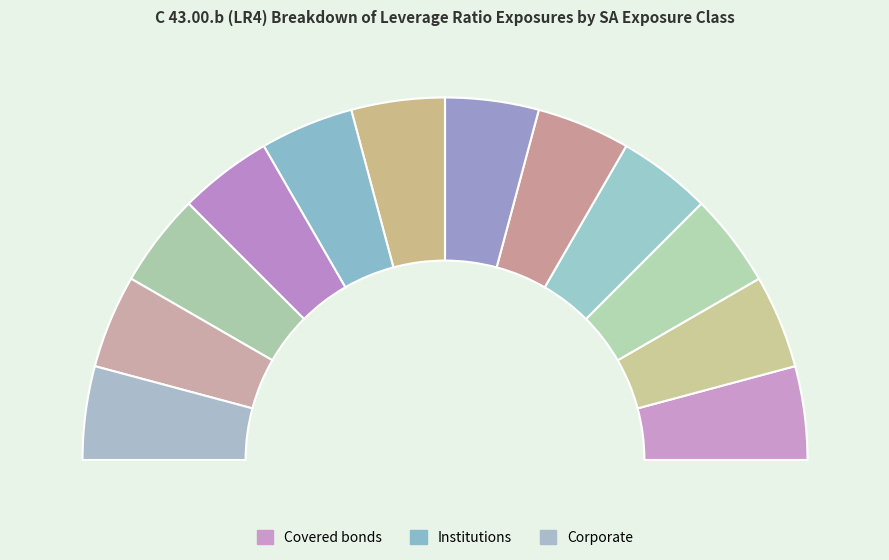

Rank the categories by value from highest to lowest.

Corporate, Retail Exposures, Secured by mortgages, Institutions, PSEs NOT treated as sovereign, MDBs NOT treated as sovereigns, Regional governments (non-sovereign), PSEs treated as sovereigns, MDBs and international organisations, Regional governments (sovereign), Central governments and central banks, Covered bonds